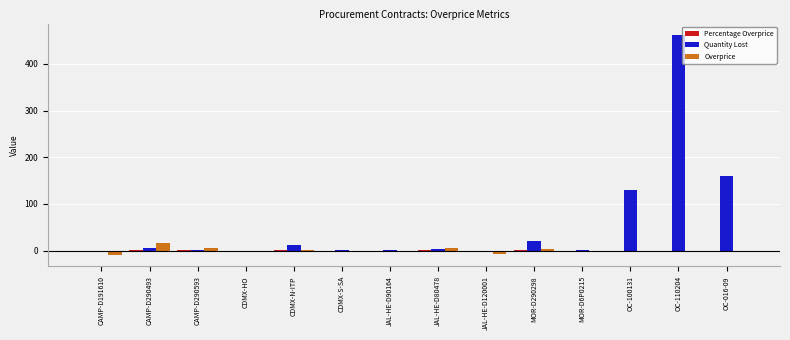

What is the spread (max minus min) of values at MOR-D290298?

20.1